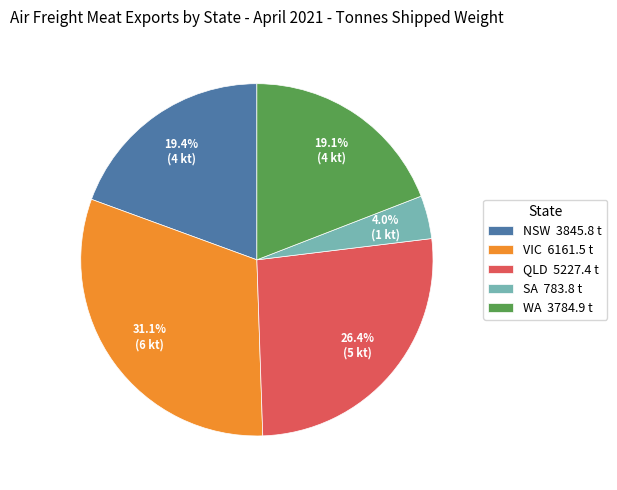

Which slice is the largest?

VIC